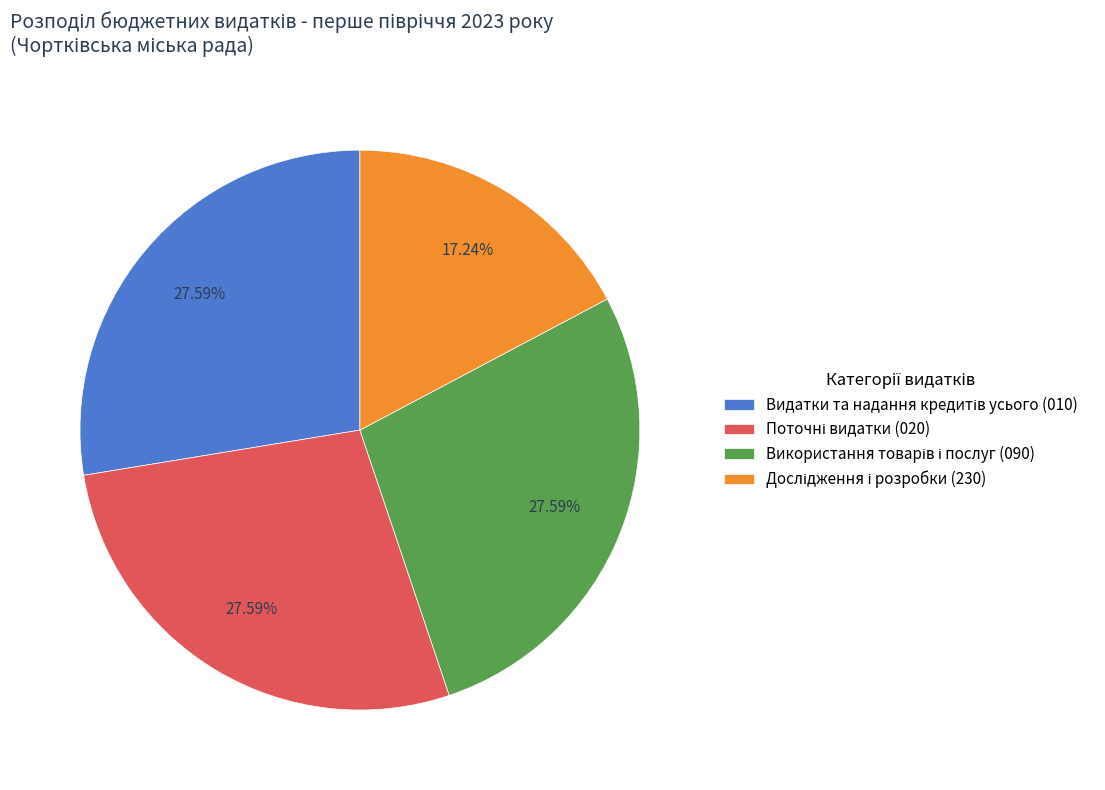

Is there a majority slice in this chart?

No